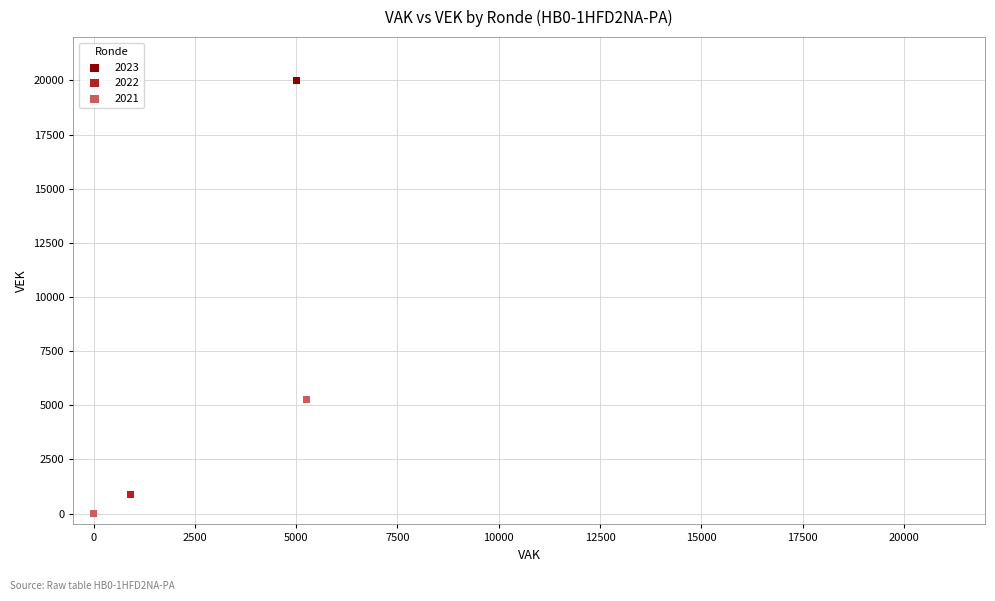

Which series reaches the maximum Y coordinate?

2023